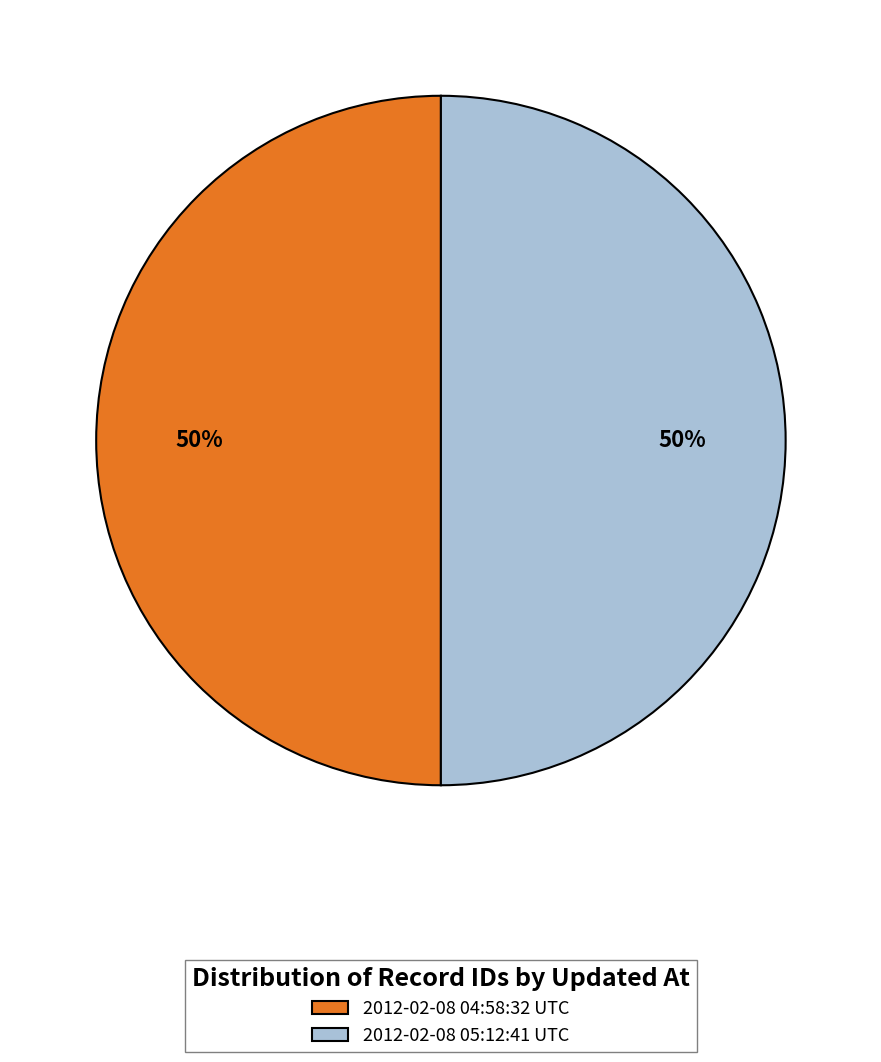

True or false: 2012-02-08 05:12:41 UTC accounts for 58% of the total.

False